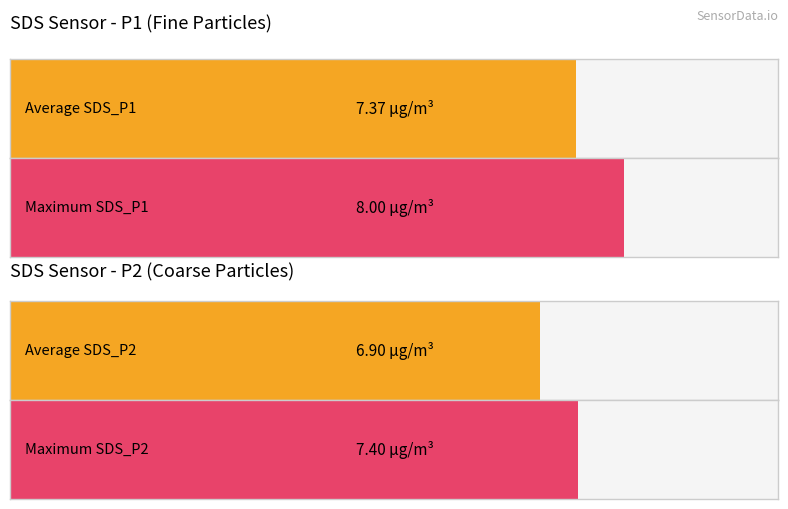

List the series in order of their overall mean, lowest first.

SDS_P2, SDS_P1